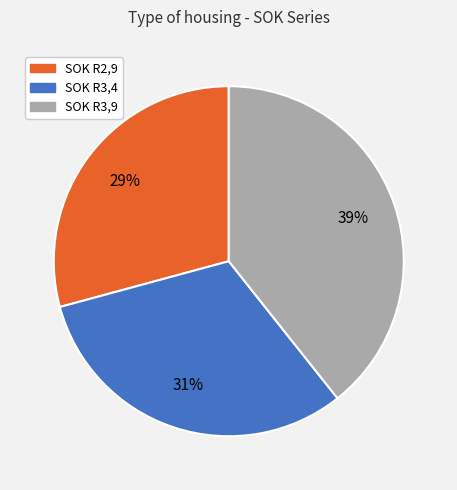

What is the largest slice in the pie chart?

SOK R3,9